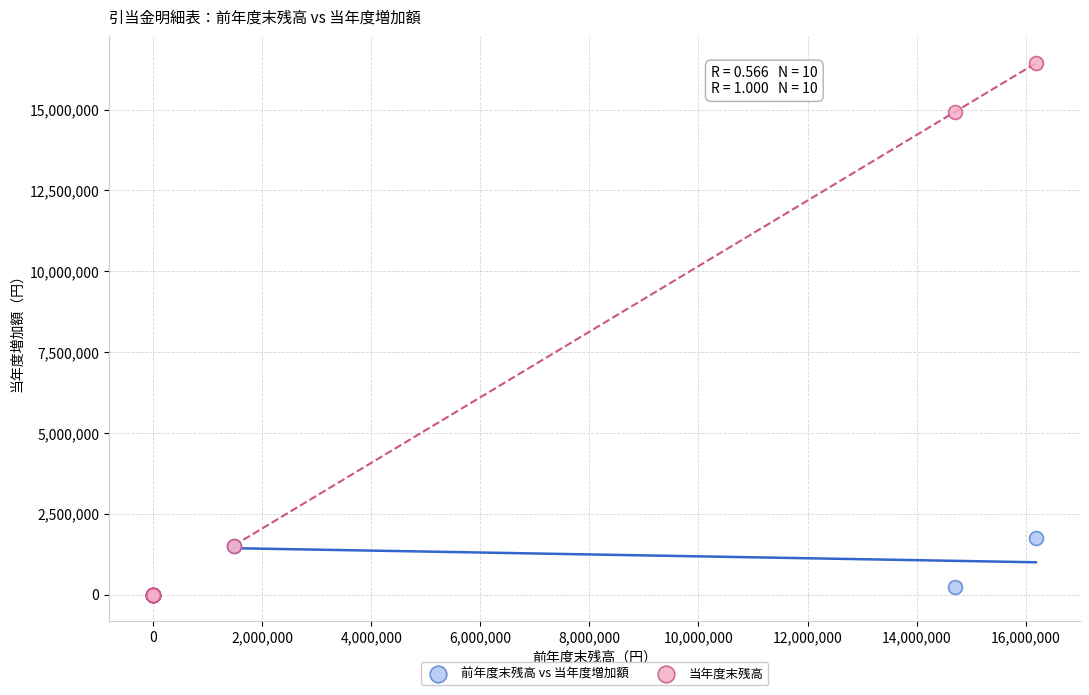

Which series has the largest Y range (max minus min)?

当年度末残高